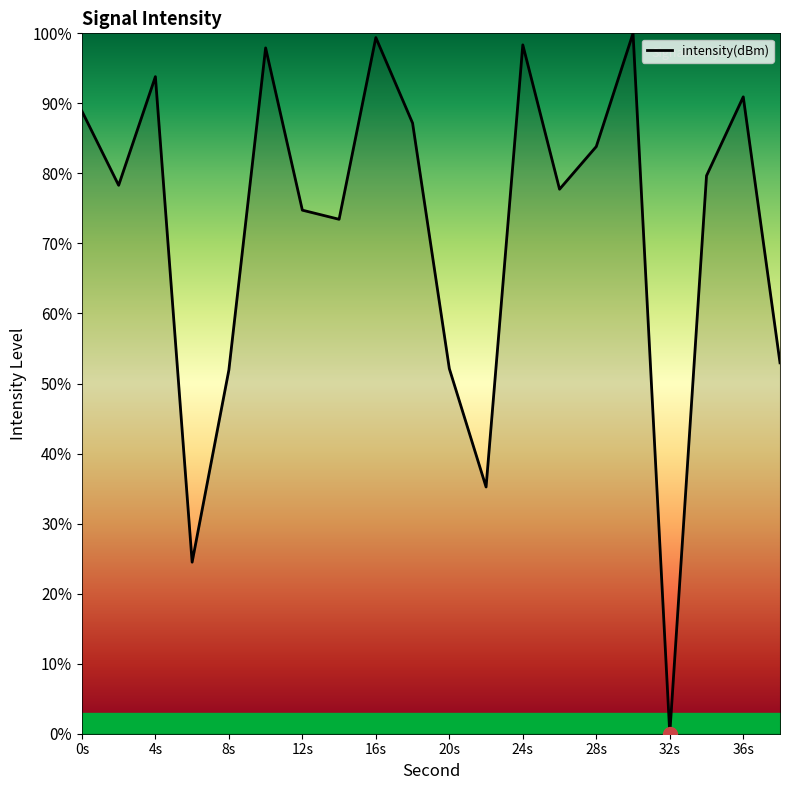

What is the difference between the maximum and minimum values?

100.0